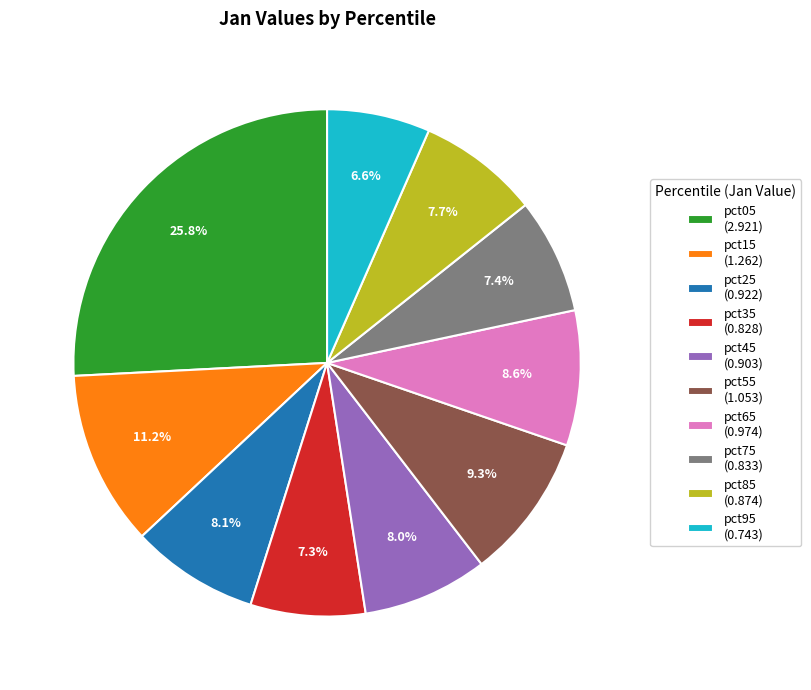

To the nearest percent, what percentage of the pie is pct55?

9%